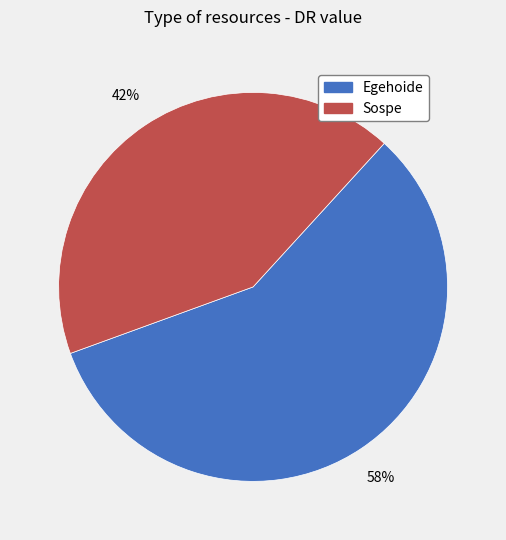

How many segments does this pie chart have?

2